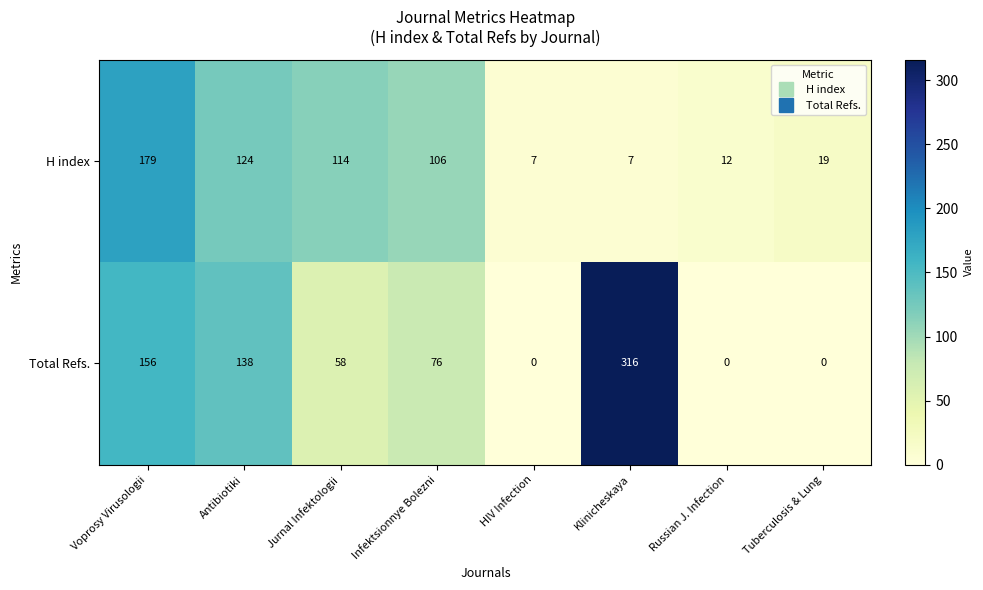

True or false: H index has a value of 26 at Tuberculosis & Lung.

False